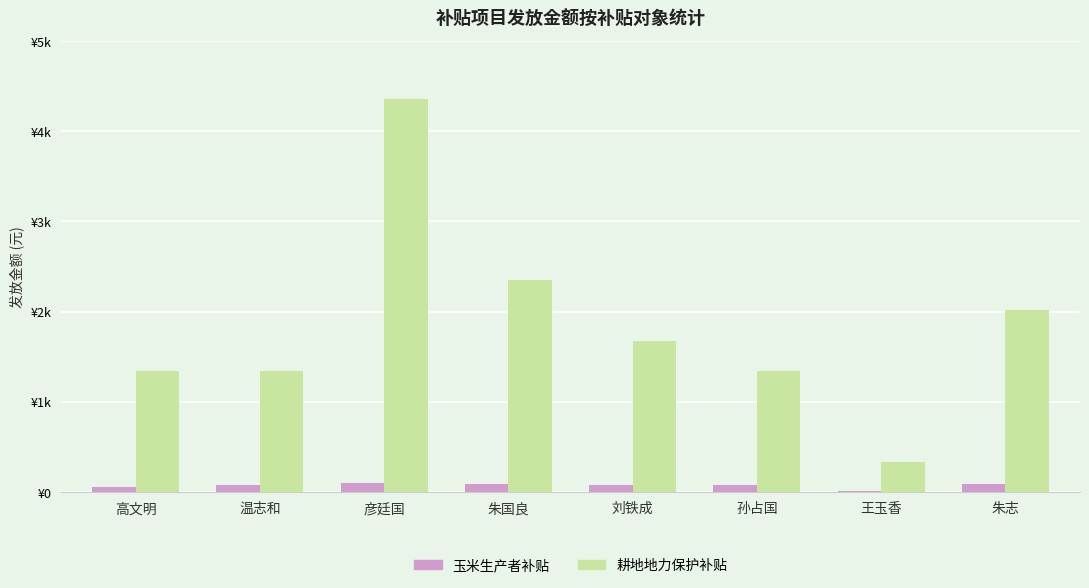

At which label does 耕地地力保护补贴 reach its peak?

彦廷国